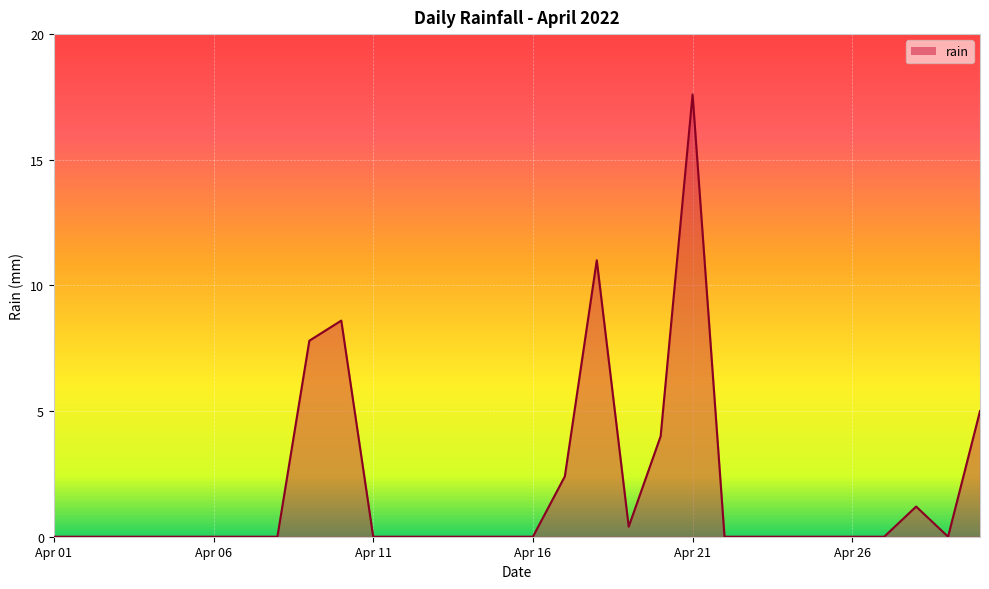

What is the greatest value displayed?

17.6